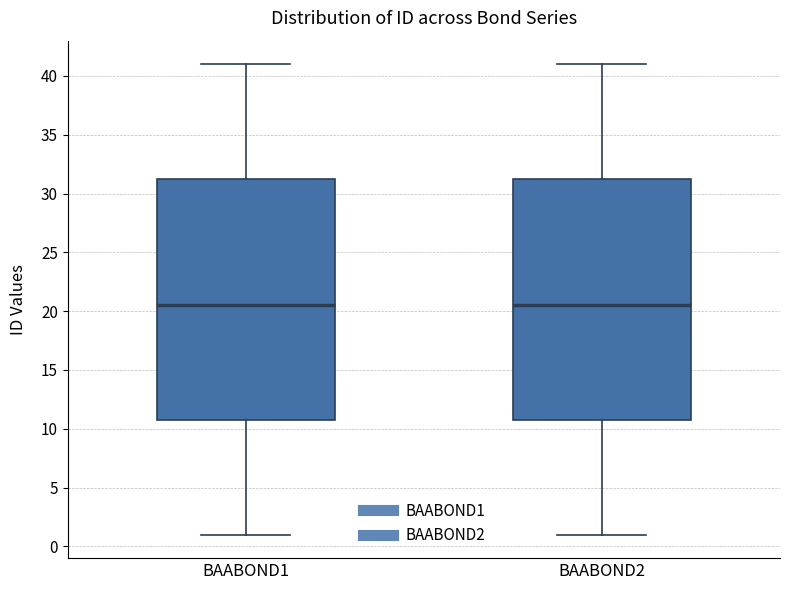

Where does the median line of the box for BAABOND1 sit on the y-axis? The values are not printed on the chart, so give them approximately, as read against the axis.

20.5